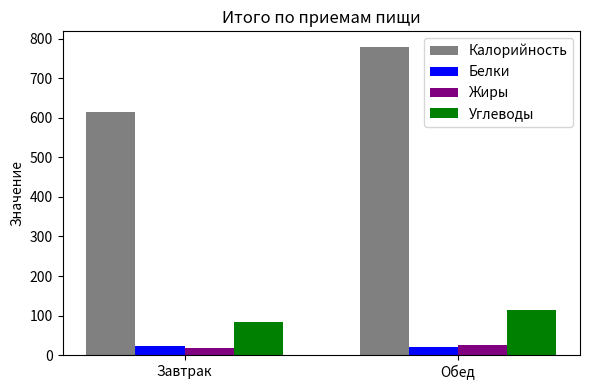

What are all the series names shown in the legend?

Калорийность, Белки, Жиры, Углеводы